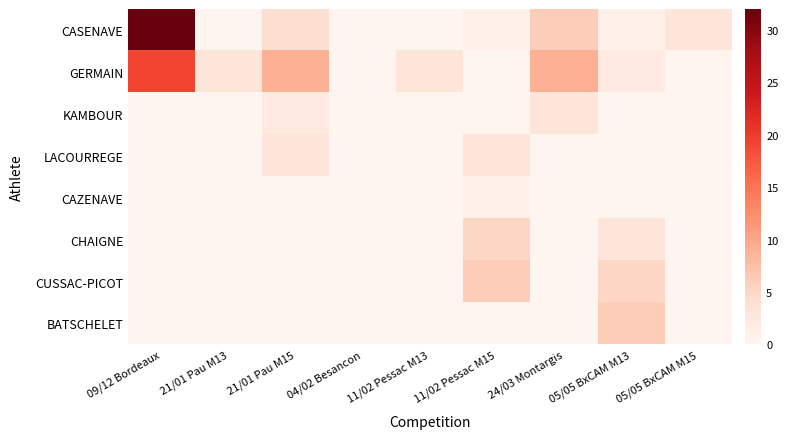

Between 21/01 Pau M13 and 11/02 Pessac M15, which series saw the biggest shift?

CUSSAC-PICOT